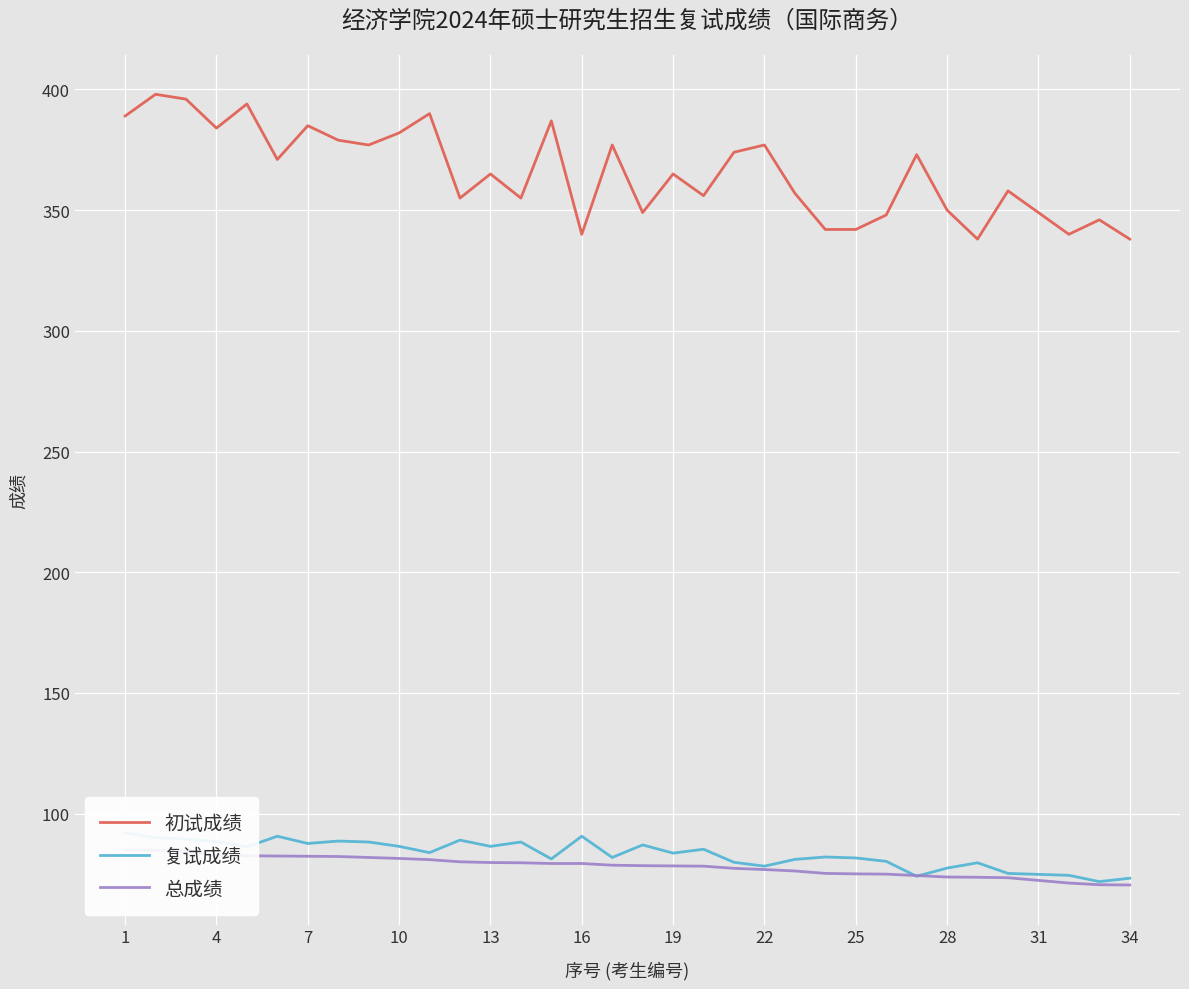

Reading left to right, what are all the values shown in this chart?

初试成绩: 389.0	398.0	396.0	384.0	394.0	371.0	385.0	379.0	377.0	382.0	390.0	355.0	365.0	355.0	387.0	340.0	377.0	349.0	365.0	356.0	374.0	377.0	357.0	342.0	342.0	348.0	373.0	350.0	338.0	358.0	349.0	340.0	346.0	338.0
复试成绩: 92.0	90.0	89.4	88.4	86.2	90.6	87.6	88.6	88.2	86.4	83.8	89.0	86.4	88.2	81.2	90.6	81.8	87.0	83.6	85.2	79.8	78.2	81.0	82.0	81.6	80.2	74.0	77.4	79.6	75.2	74.8	74.4	71.8	73.2
总成绩: 84.9	84.8	84.3	82.6	82.5	82.4	82.3	82.2	81.8	81.4	80.9	80.0	79.7	79.6	79.3	79.3	78.6	78.4	78.3	78.2	77.3	76.8	76.2	75.2	75.0	74.9	74.3	73.7	73.6	73.4	72.3	71.2	70.5	70.4